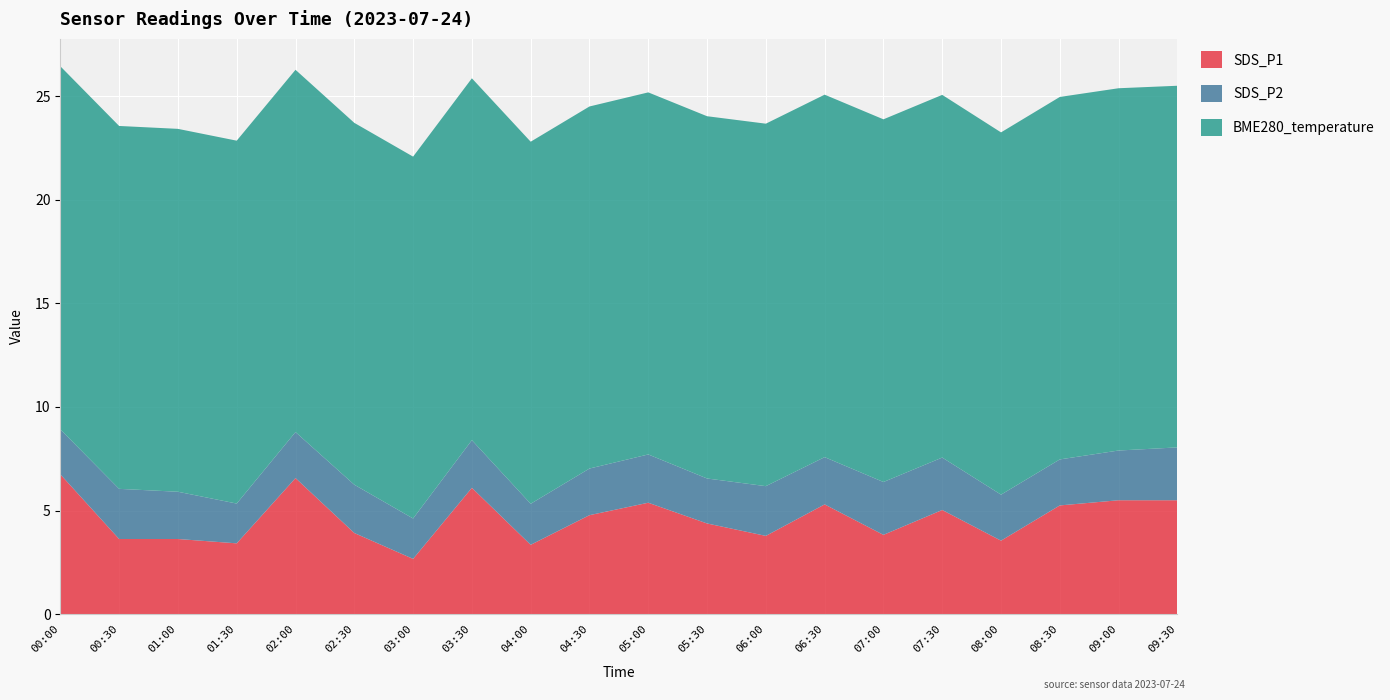

What is the maximum value for SDS_P1?

6.8